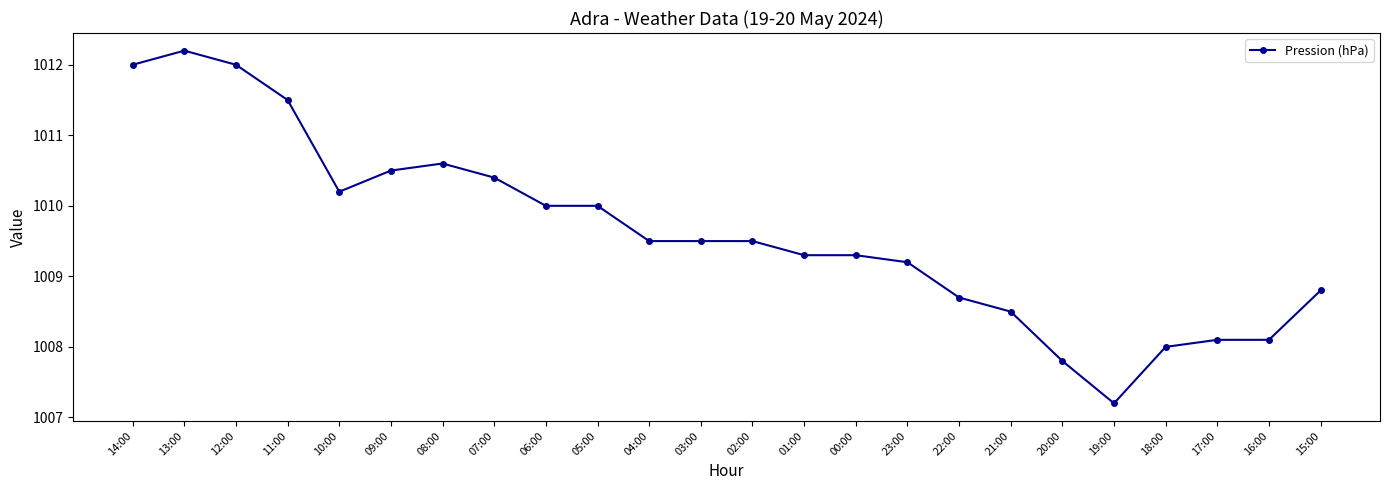

What is the average value?

1009.6